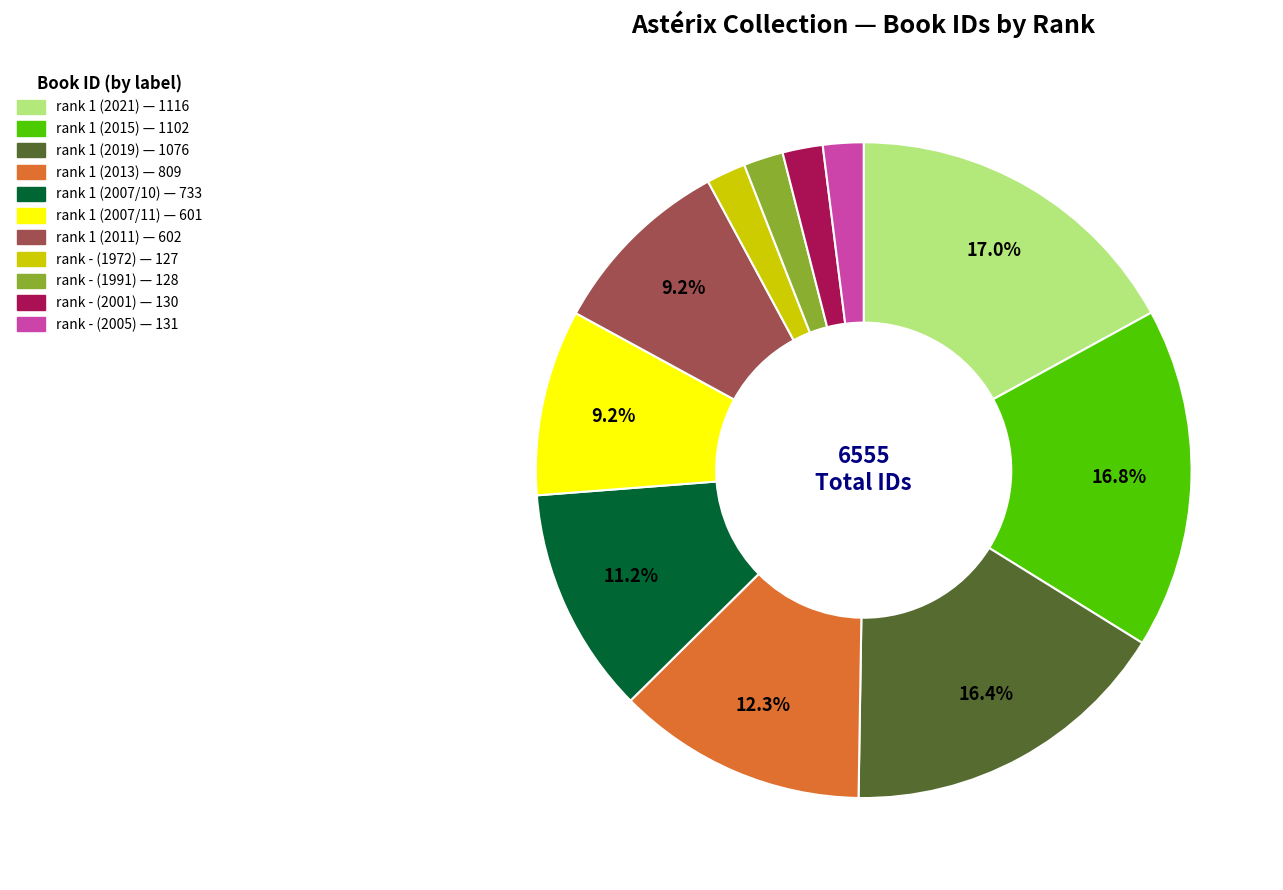

Which has a higher value, rank - (2005) or rank 1 (2007/11)?

rank 1 (2007/11)